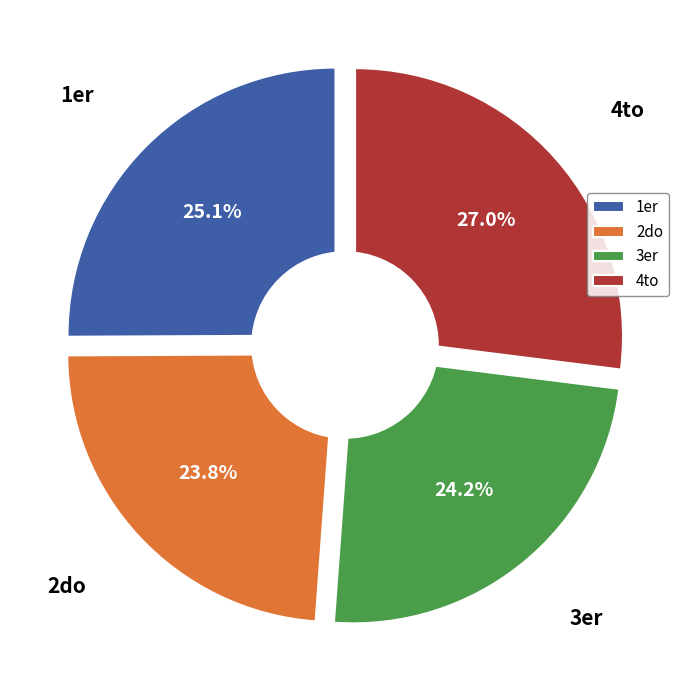

To the nearest percent, what is the difference between the largest and smallest slice percentages?

3%